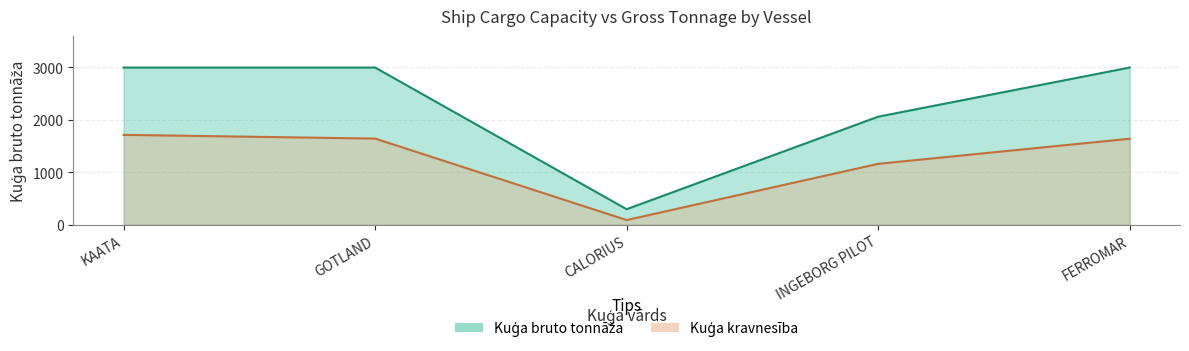

True or false: Kuģa bruto tonnāža and Kuģa kravnesība intersect in this chart.

False